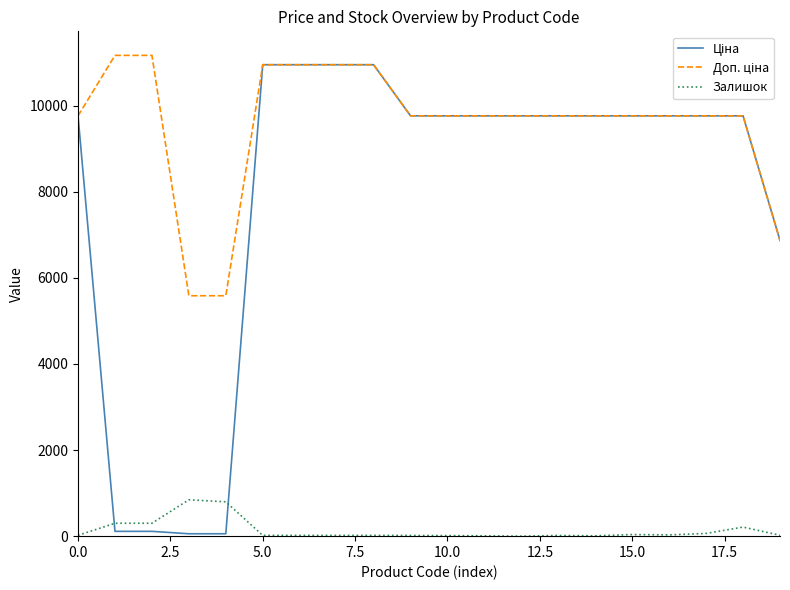

What is the maximum value for Залишок?

845.0